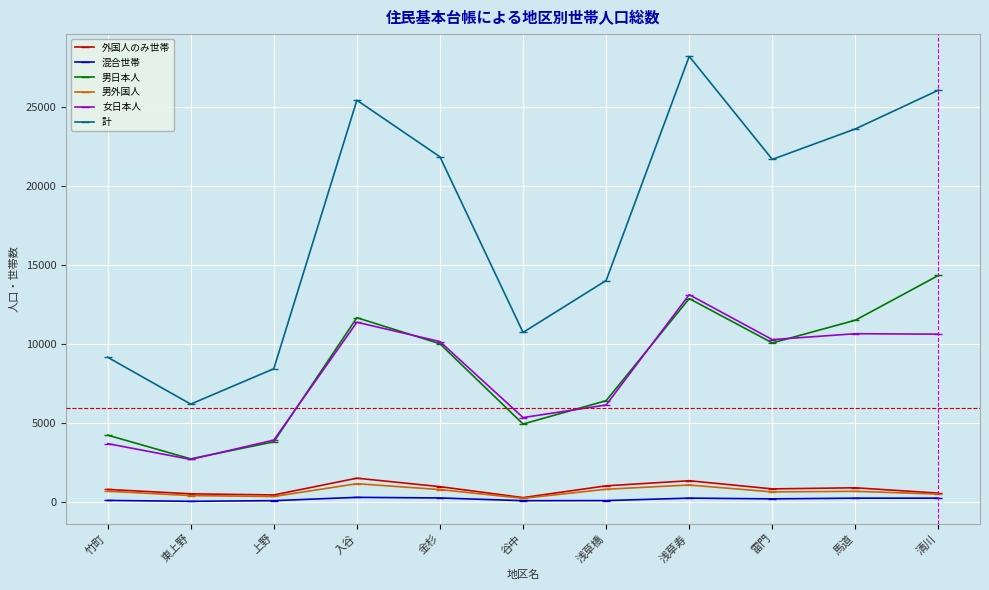

What is the difference between the second highest and second lowest values in the 女日本人 series?

7678